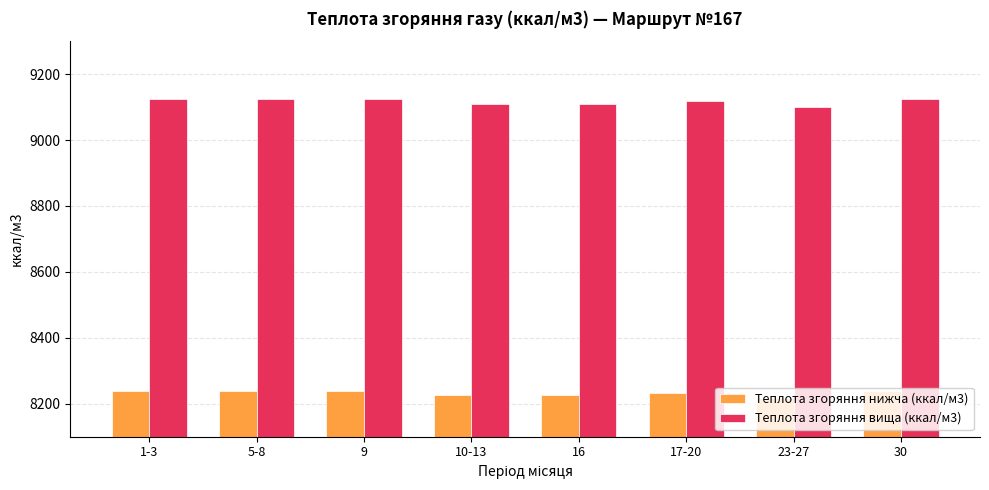

What is the highest value of the Теплота згоряння вища (ккал/м3) series?

9123.9